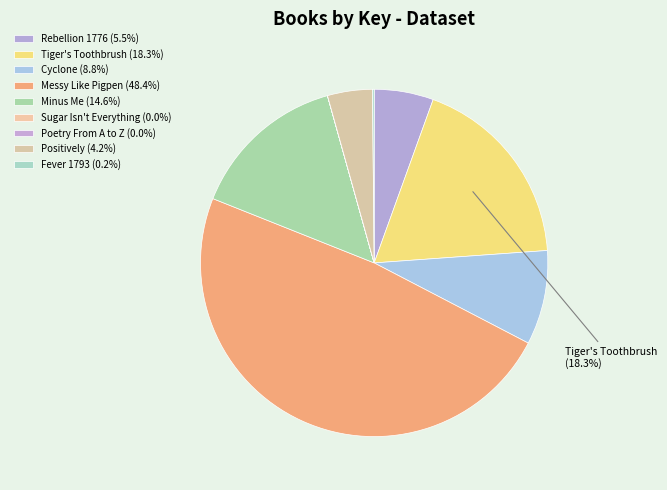

Rank the categories by value from lowest to highest.

Sugar Isn't Everything (5742), Poetry From A to Z (5826), Fever 1793 (1791910), Positively (47819032), Rebellion 1776 (63152638), Cyclone (100511990), Minus Me (167490171), Tiger's Toothbrush (210004339), Messy Like Pigpen (554149258)